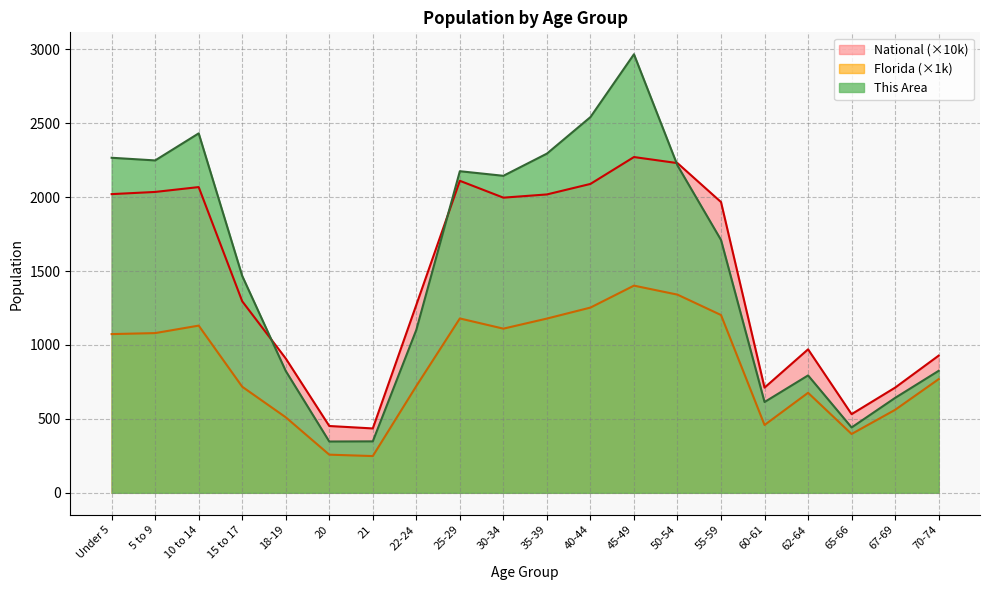

How many lines are shown in the chart?

3